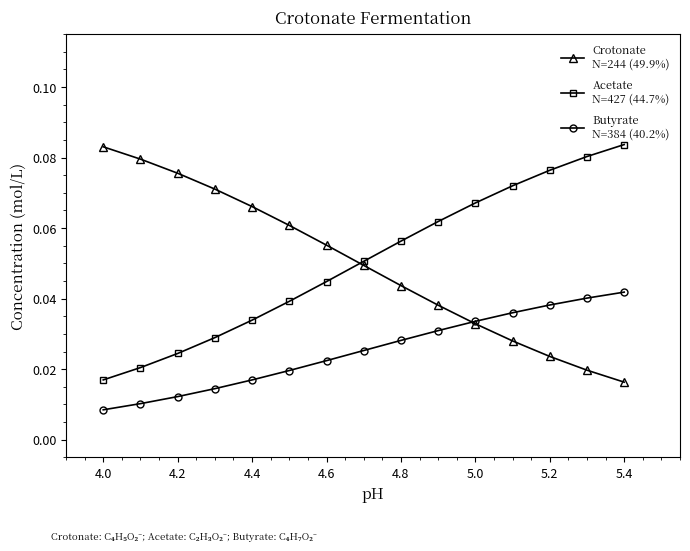

How many series are shown in this chart?

3